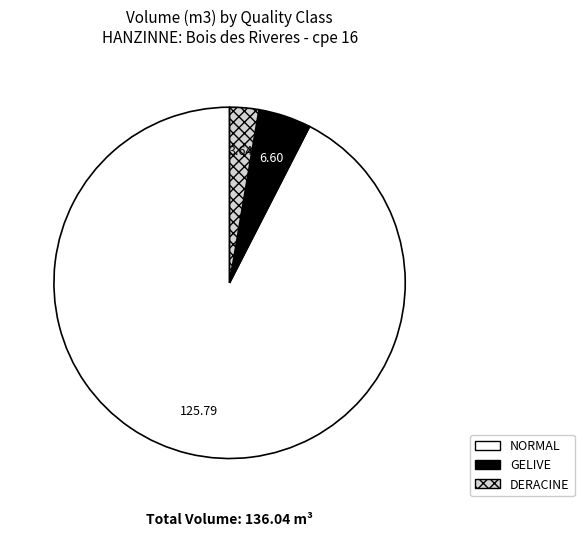

Which slice is the largest?

NORMAL